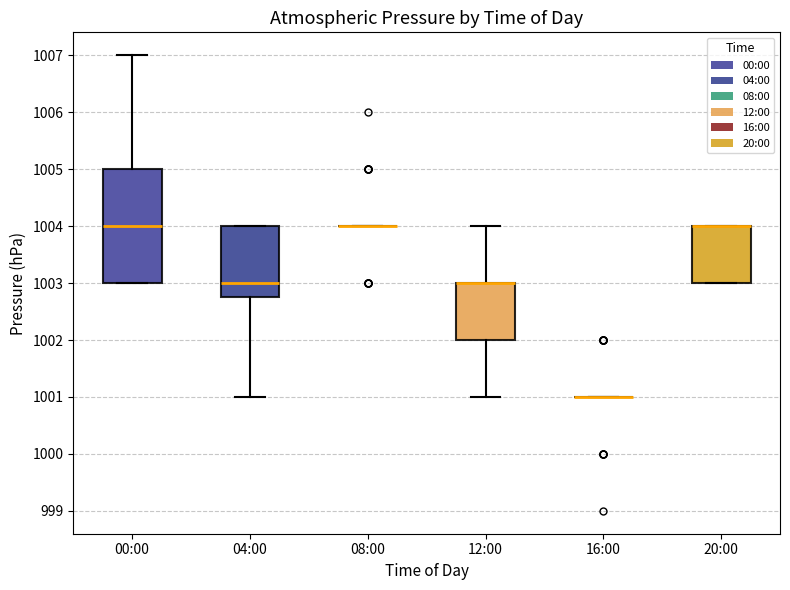

Comparing the boxes themselves (not the whiskers), which one is the tallest?

00:00